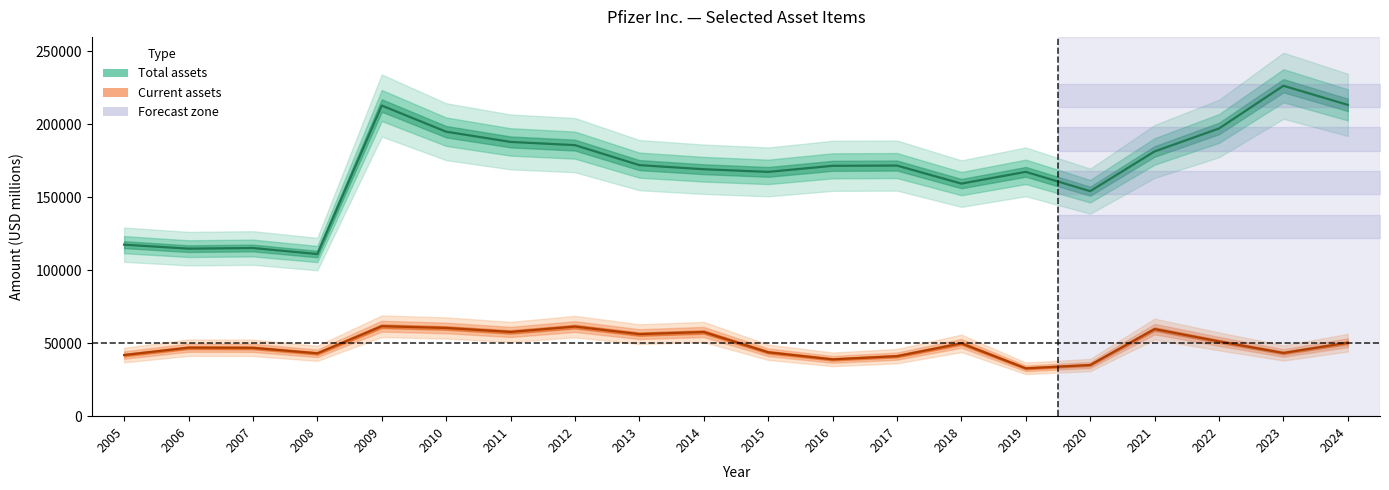

Where does the Current assets series first go above 49926?

2009